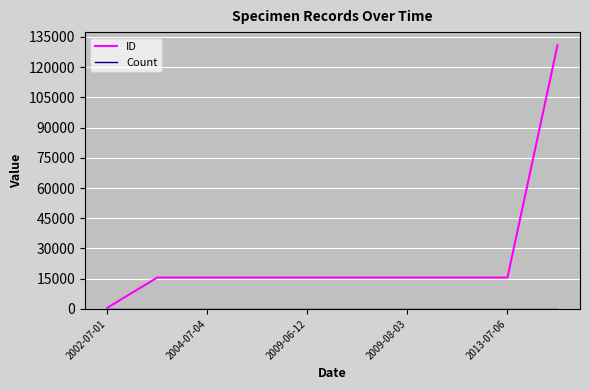

What is the greatest value displayed?

130798